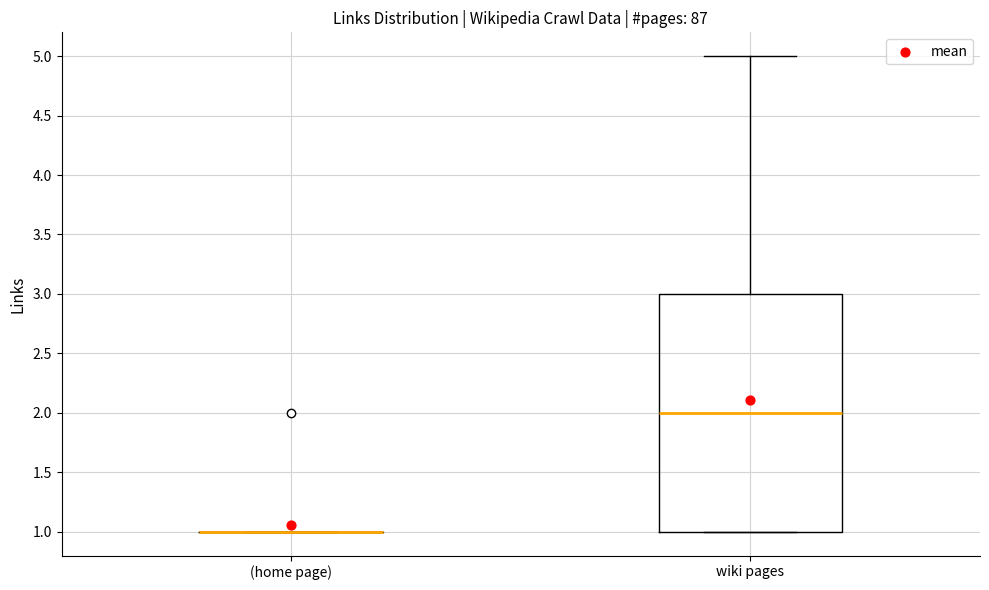

Which box is the tallest, from its lower edge to its upper edge?

wiki pages